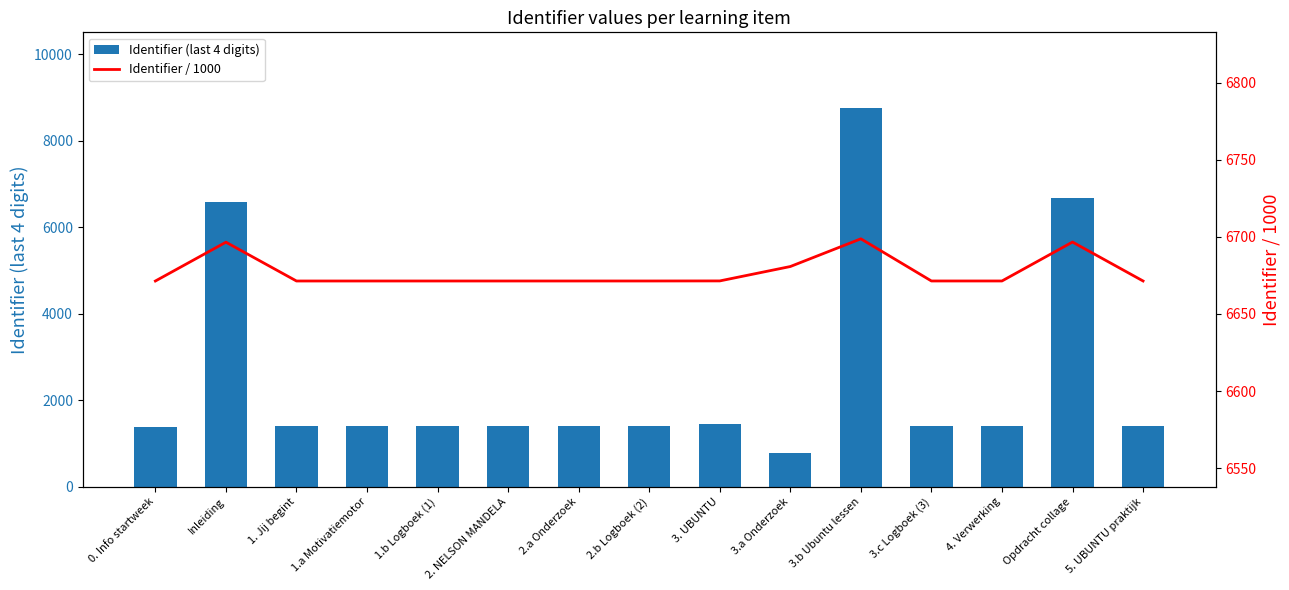

At which category does the chart reach its minimum across all series?

3.a Onderzoek